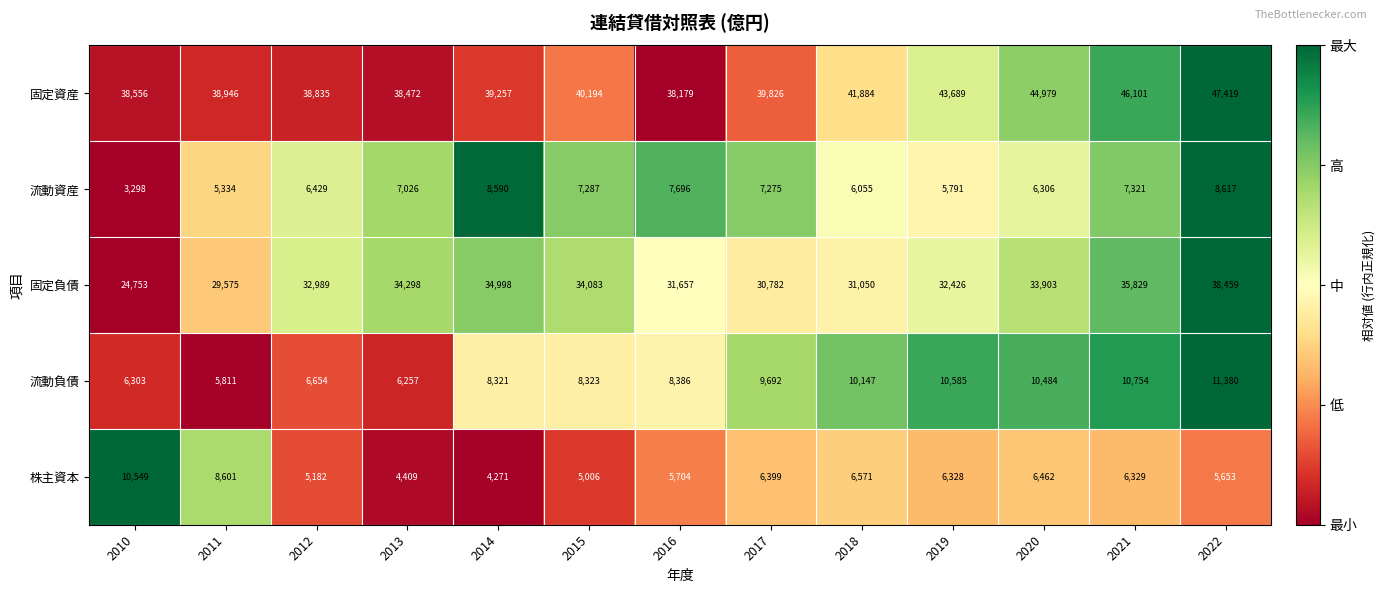

True or false: 株主資本 has a value of 5006 at 2015.

True